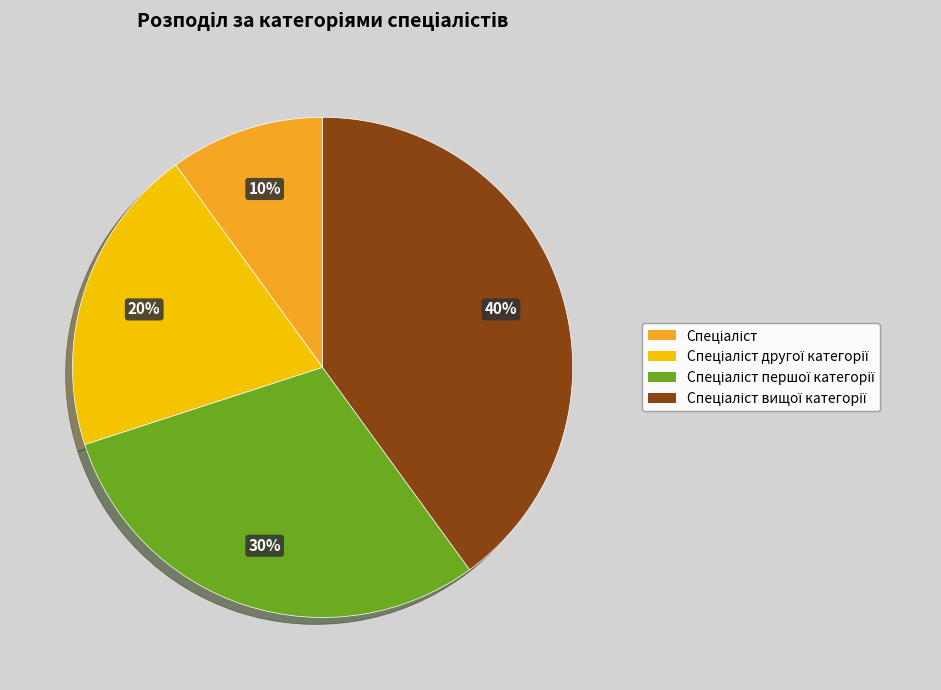

To the nearest percent, what is the difference between the largest and smallest slice percentages?

30%